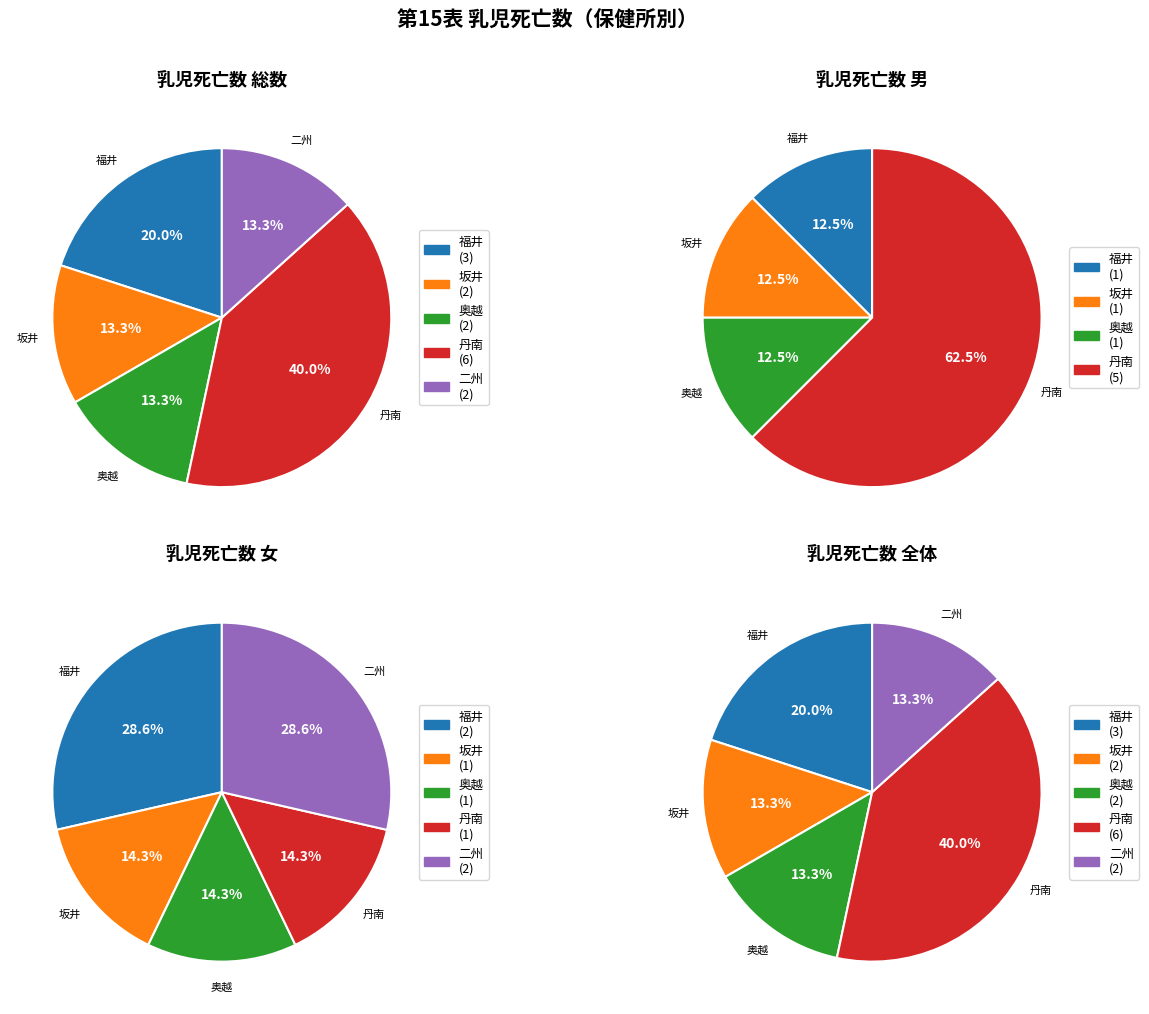

To the nearest percent, what is the difference between the 坂井保健所管内計 and 福井保健所管内計 slice percentages?

7%